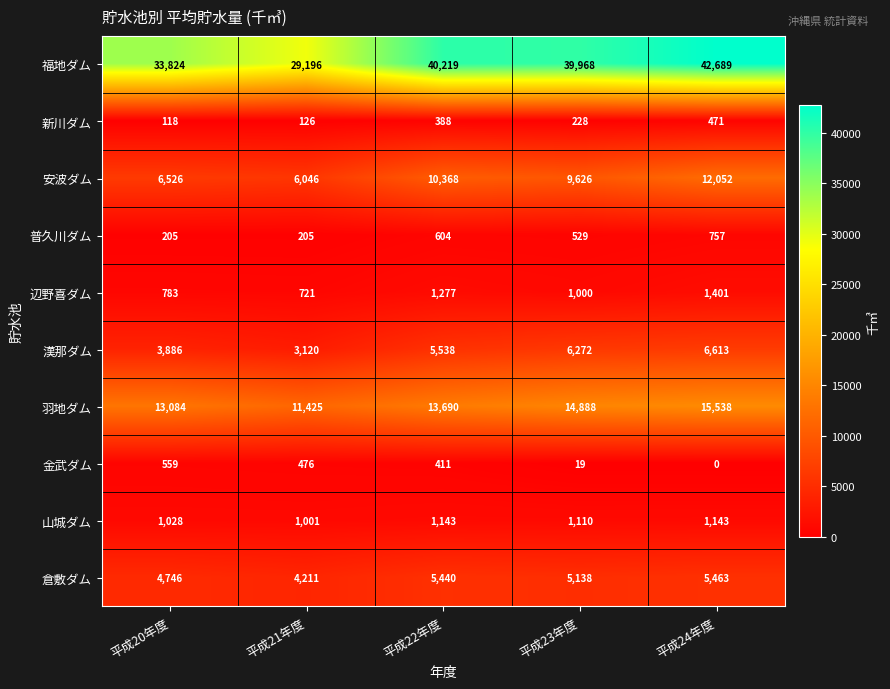

Rank the series by their maximum value, from highest to lowest.

福地ダム, 羽地ダム, 安波ダム, 漢那ダム, 倉敷ダム, 辺野喜ダム, 山城ダム, 普久川ダム, 金武ダム, 新川ダム